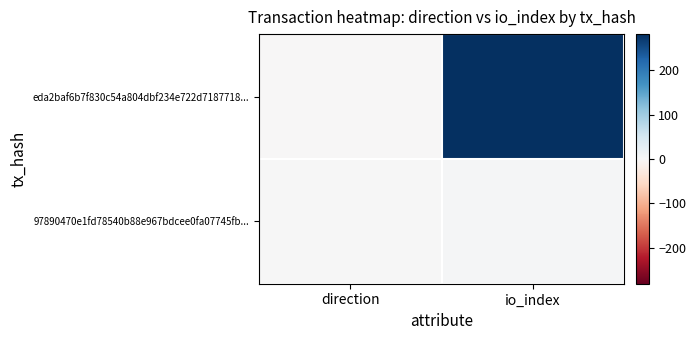

What is the total value across all series at io_index?

284